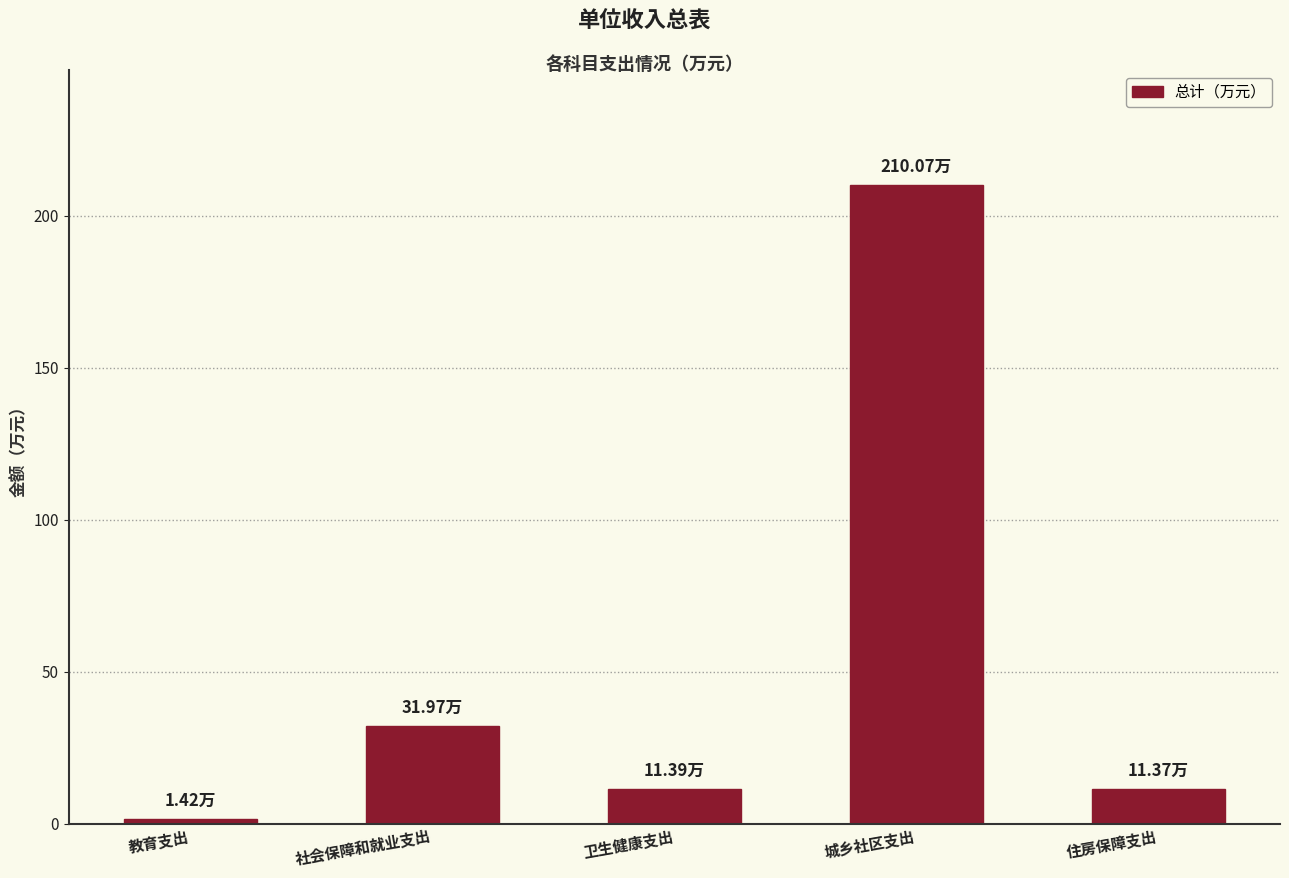

Which has a higher value, 城乡社区支出 or 教育支出?

城乡社区支出